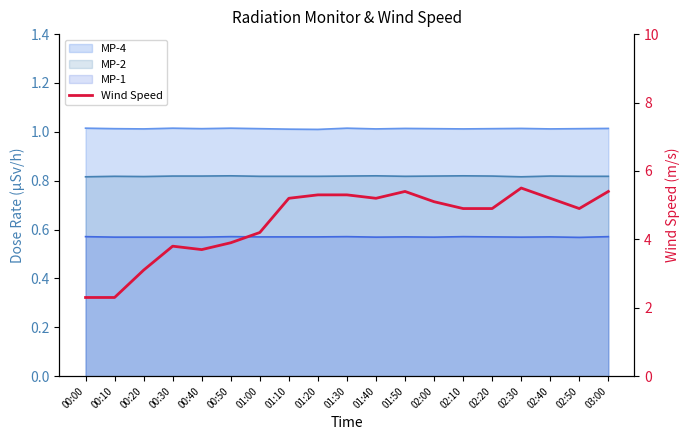

What is the difference between the maximum and second lowest values?

3.2